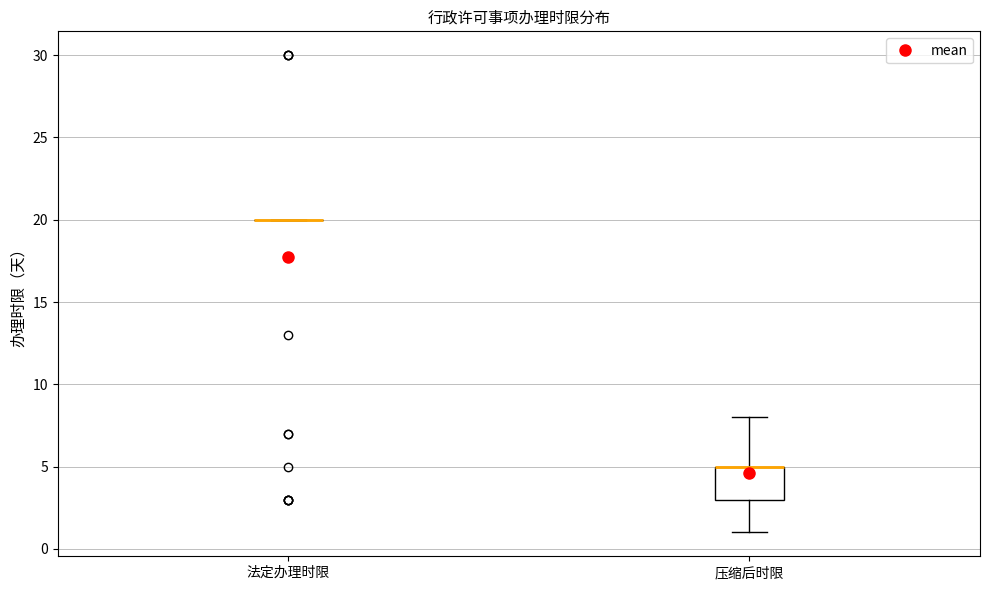

Reading left to right, transcribe this box plot: for each box, give where its median line is, the range the box spans, and where its two whiskers end, as read against the y-axis. The values are not printed on the chart, so give them approximately, as read against the axis.

法定办理时限: box collapsed to a line at 20, whiskers 20 to 20
压缩后时限: median 5 (drawn on the box's upper edge), box 3 to 5, whiskers 1 to 8